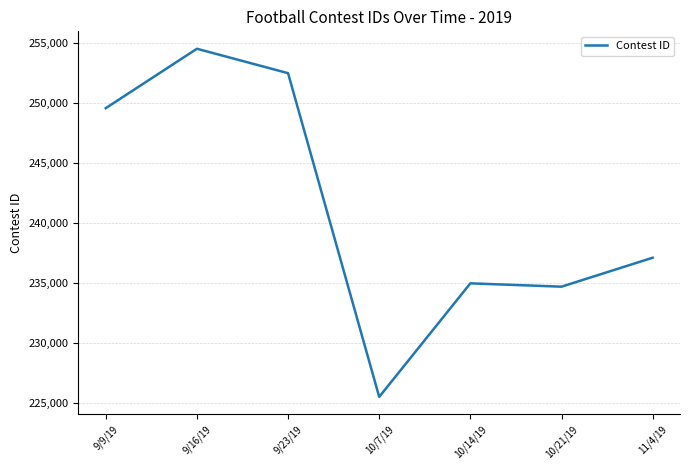

List the labels in order of value, smallest first.

10/7/19, 10/21/19, 10/14/19, 11/4/19, 9/9/19, 9/23/19, 9/16/19